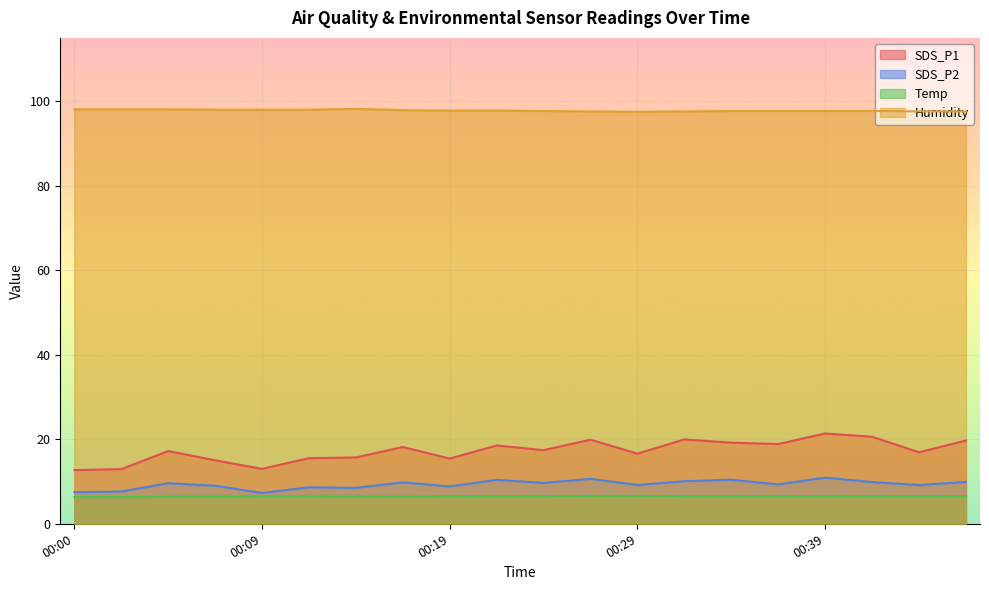

Read the Humidity value at 00:39.

97.7